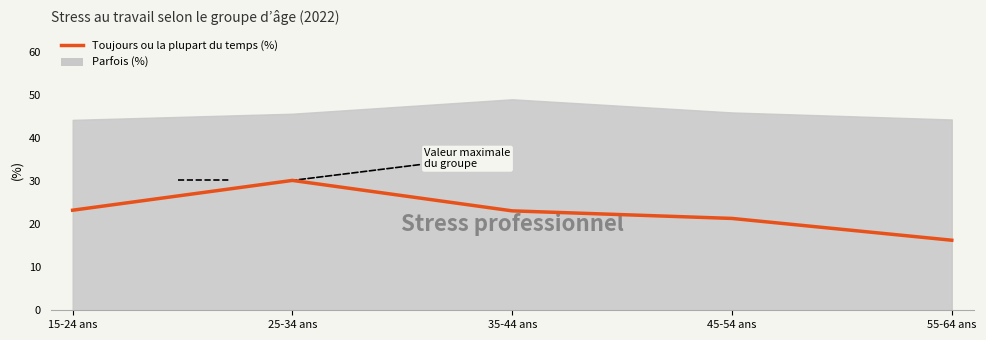

Reading right to left, list all the values displayed in this chart.

55-64 ans=16.3	45-54 ans=21.3	35-44 ans=23.1	25-34 ans=30.2	15-24 ans=23.2